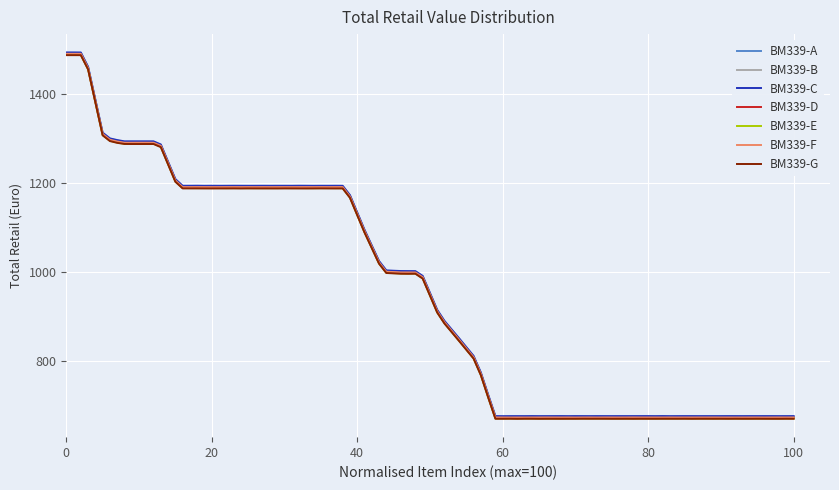

How many series are shown in this chart?

7